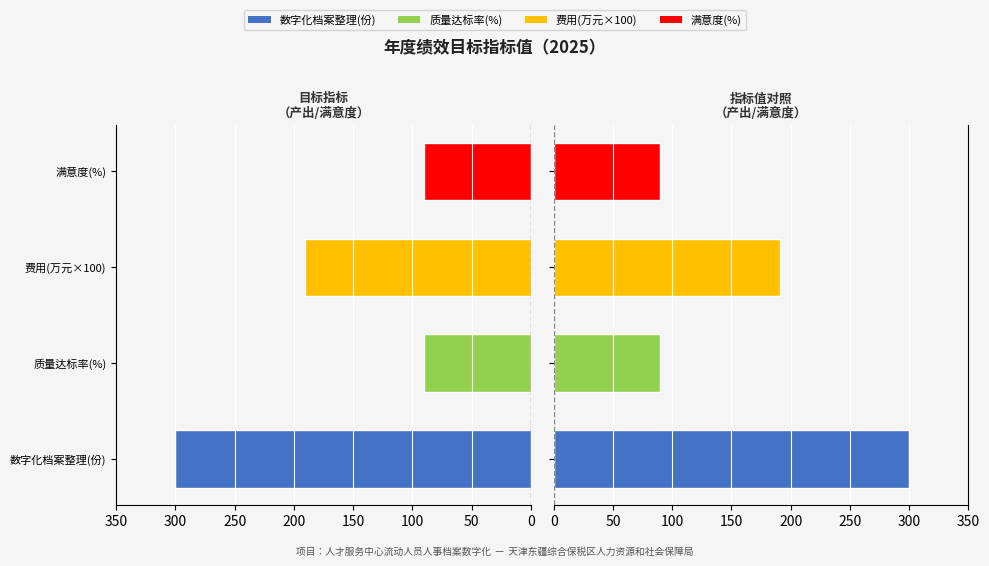

The value of 目标值（右） at 0 is 300. True or false?

True